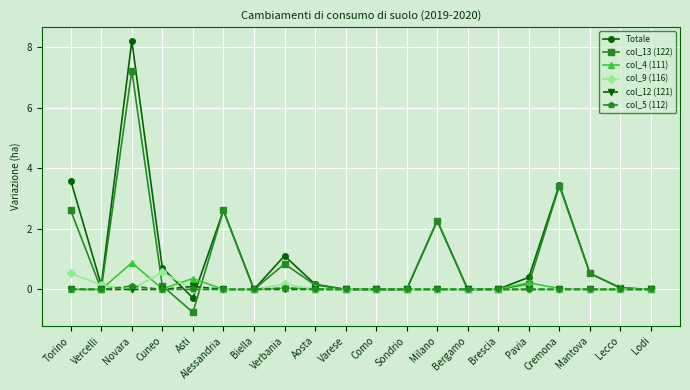

At how many categories does at least one series exceed 4?

1